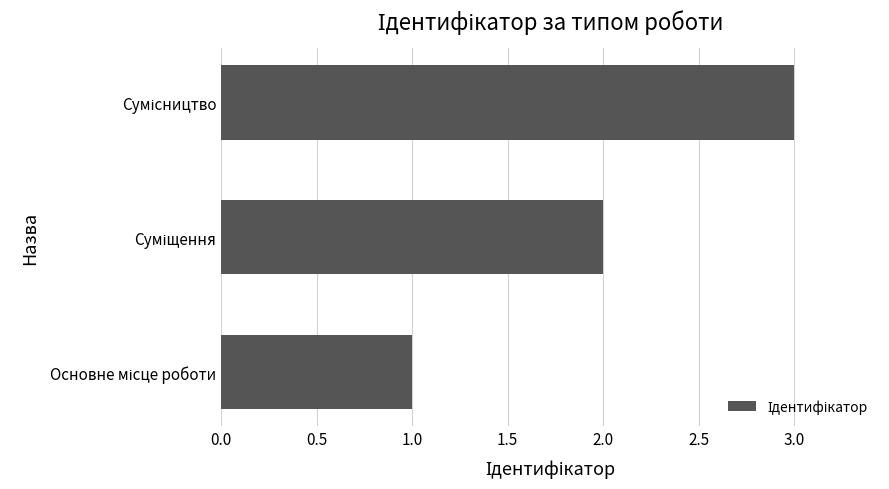

What is the sum of all values?

6